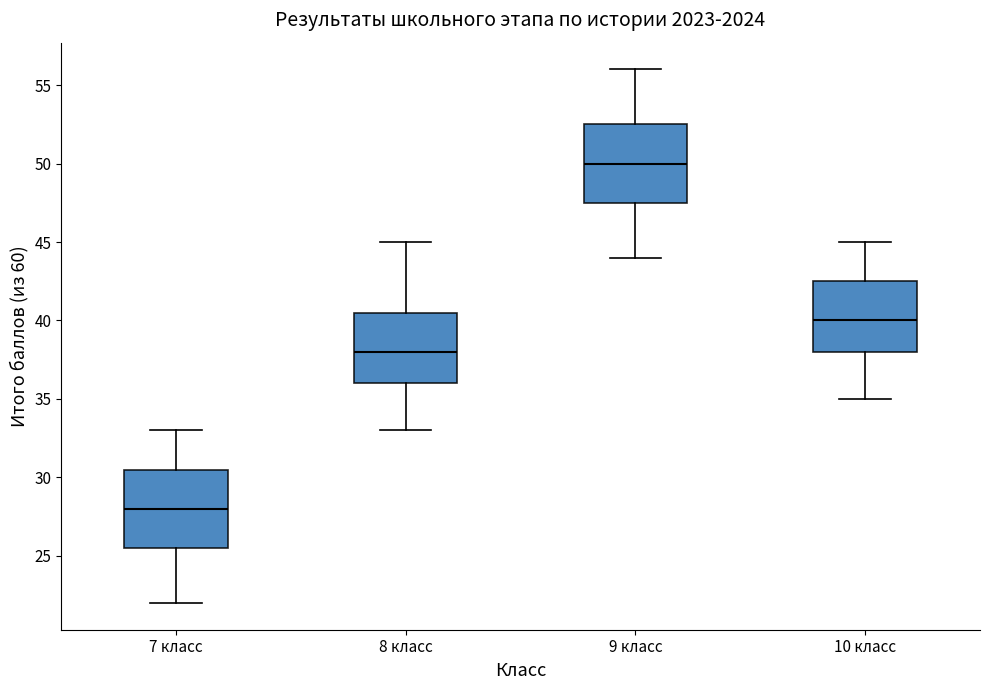

Which box has the lowest median line?

7 класс